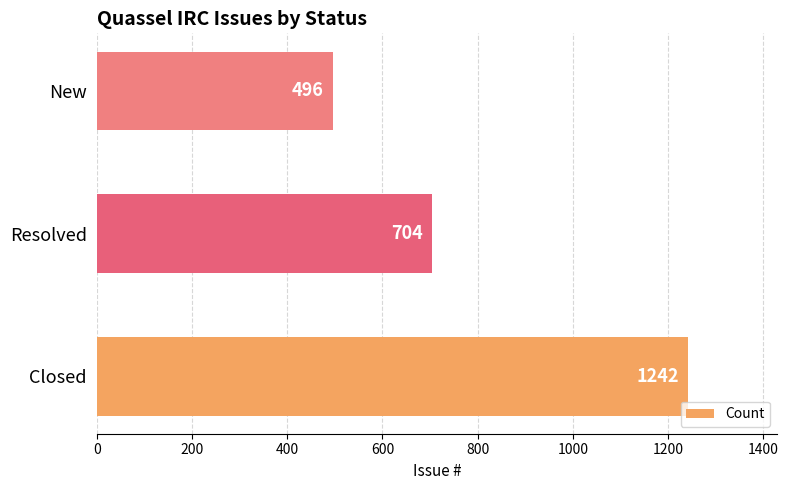

What is the change in value from Closed to Resolved?

-538